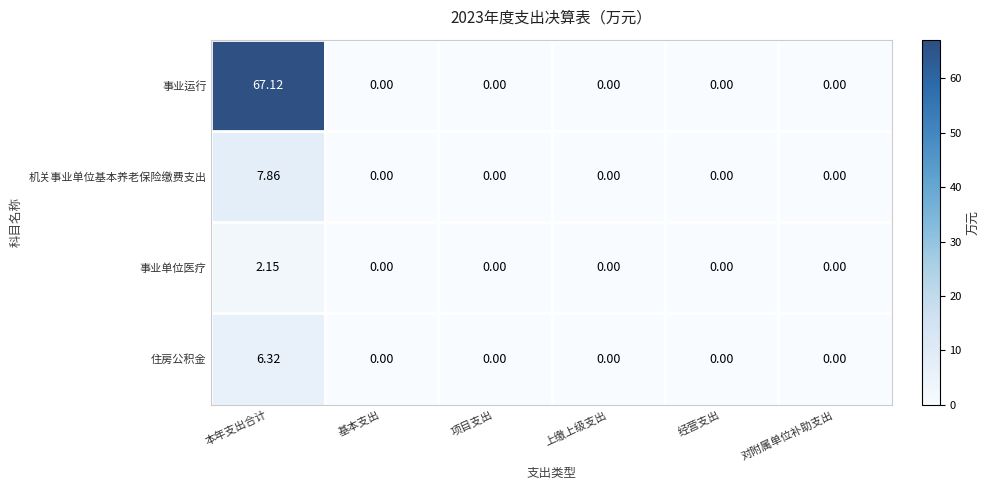

Which series changed the most between 本年支出合计 and 上缴上级支出?

事业运行